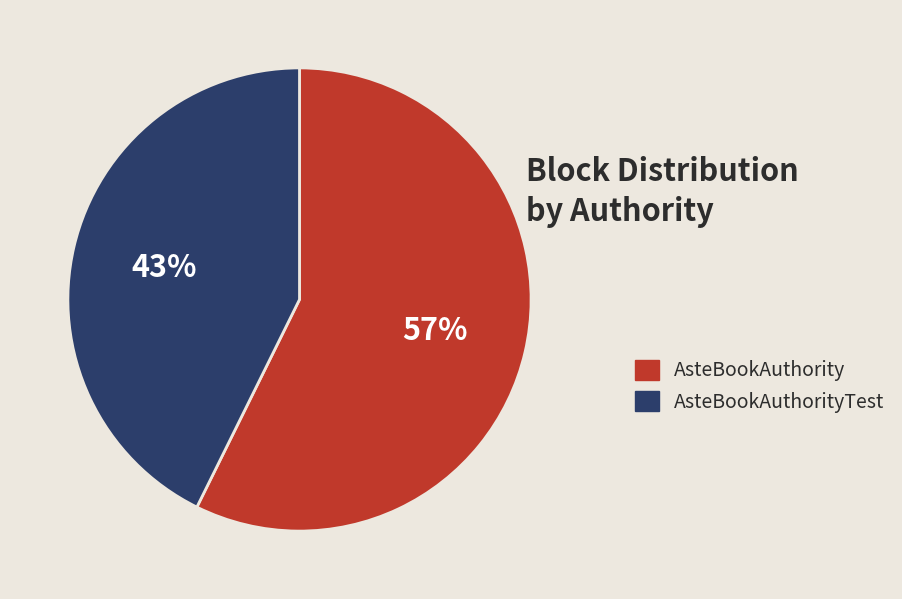

To the nearest percent, what is the average slice percentage?

50%